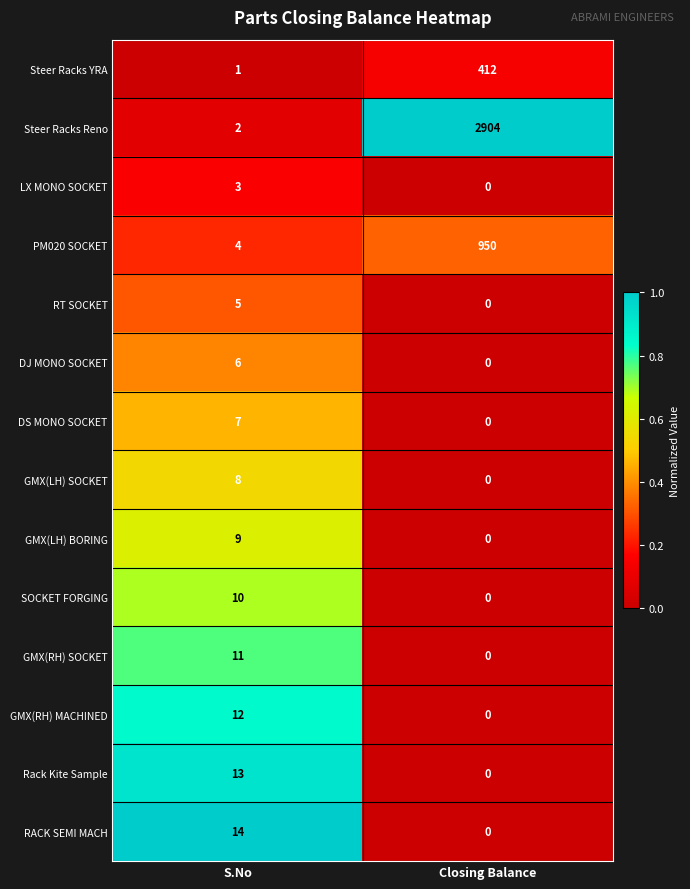

What is the sum of the GMX(RH) SOCKET values at Closing Balance and S.No?

11